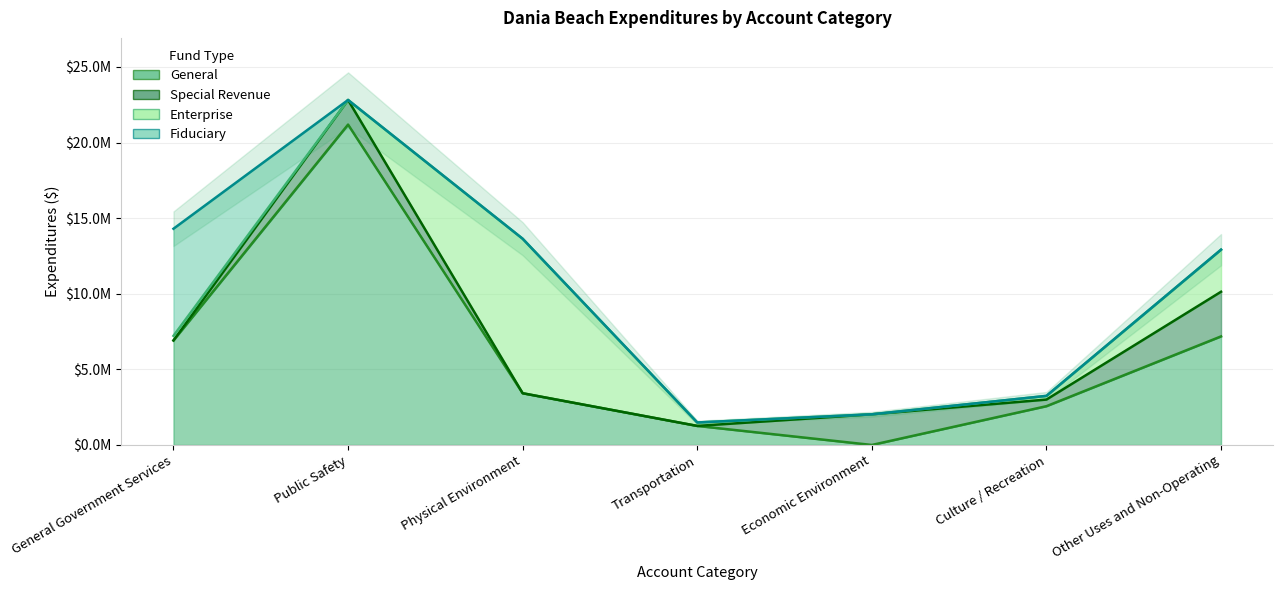

At which category is the sum across all series the highest?

Public Safety